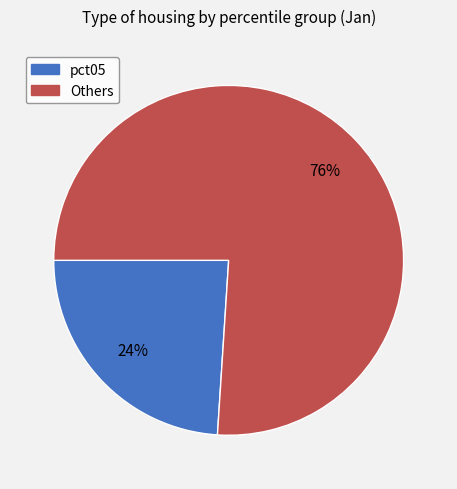

To the nearest percent, what is the average slice percentage?

50%